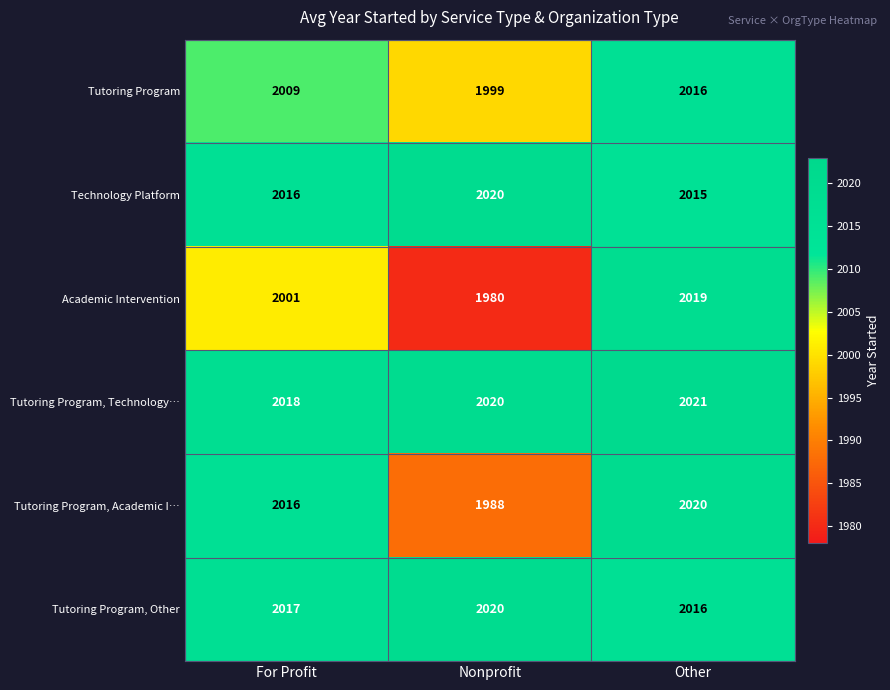

Which series has the widest spread of values?

Academic Intervention